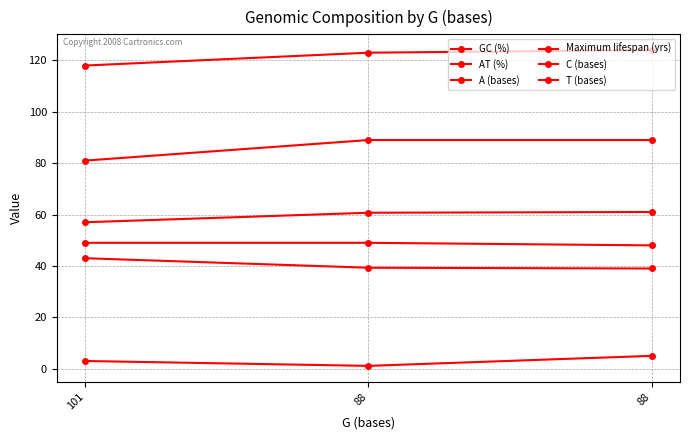

Count the number of data series in this chart.

6